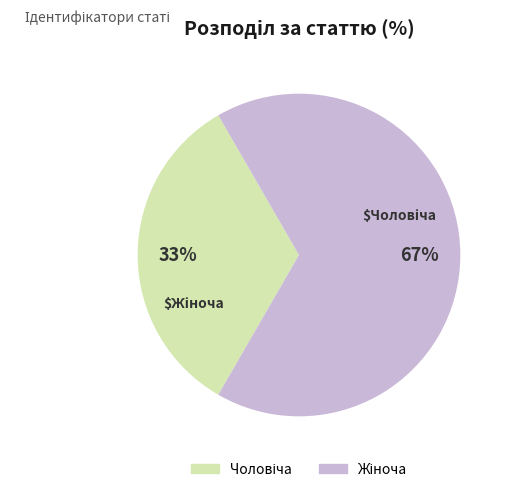

Does any single category account for the majority?

Yes